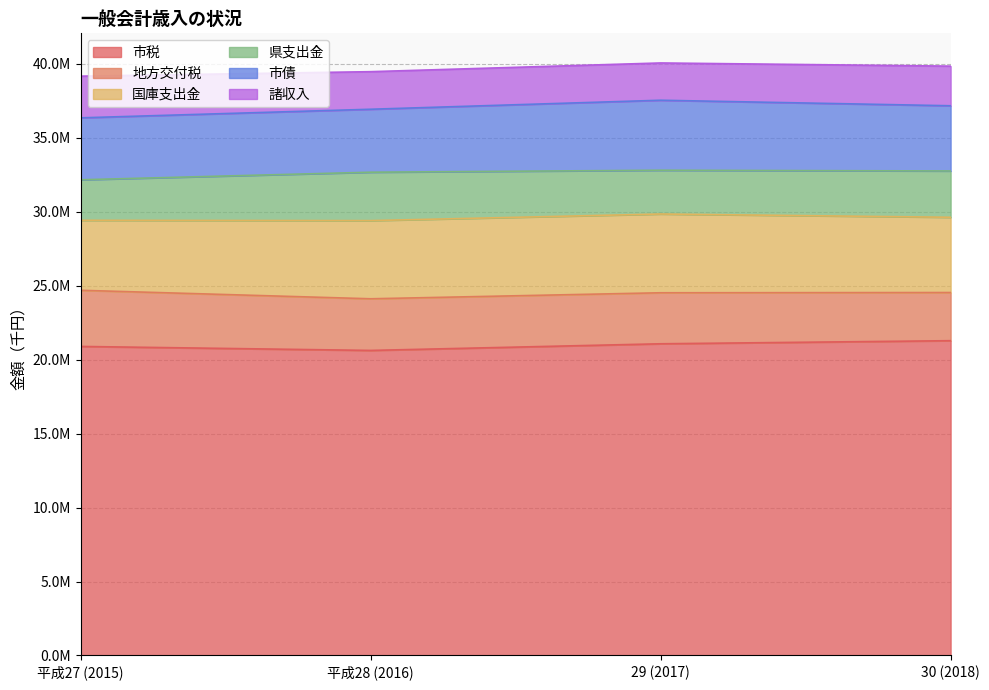

Reading left to right, list all the values displayed in this chart.

市税: 20894804	20624614	21074002	21283422
地方交付税: 3796420	3492114	3449227	3256429
国庫支出金: 4732155	5286016	5325012	5087483
県支出金: 2740022	3271980	2959774	3131954
市債: 4187700	4257200	4733000	4408100
諸収入: 2818185	2540556	2520559	2679657